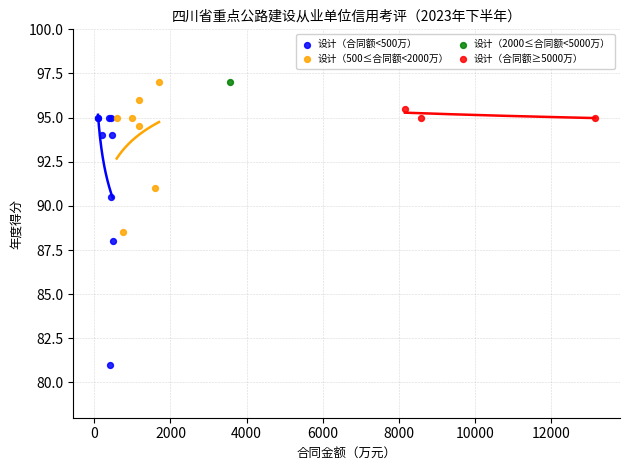

What are all the series names shown in the legend?

设计（合同额<500万）, 设计（500≤合同额<2000万）, 设计（2000≤合同额<5000万）, 设计（合同额≥5000万）